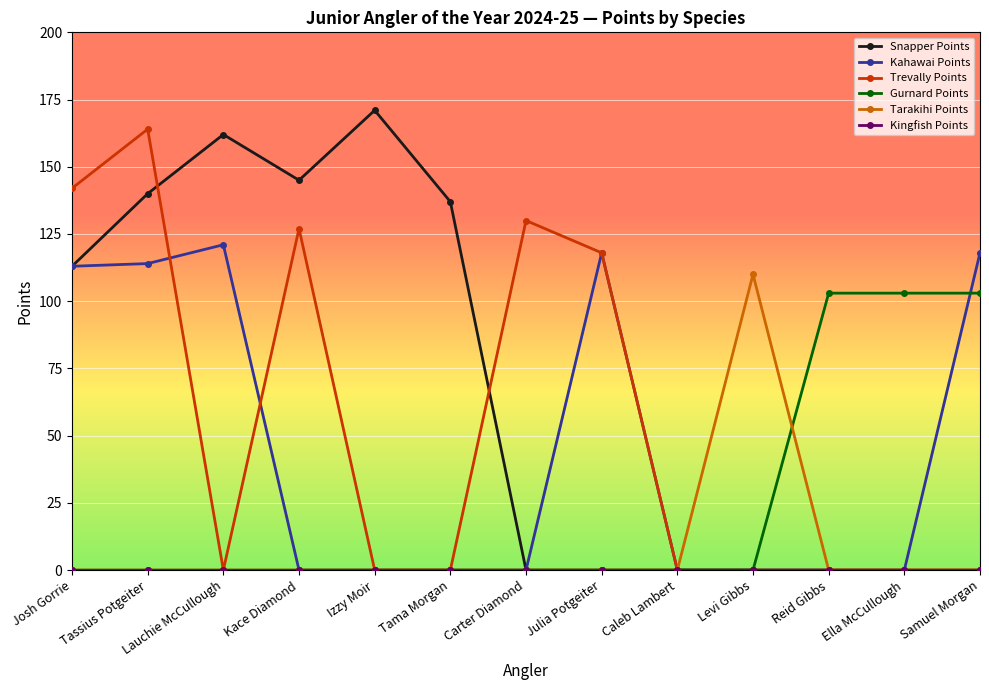

At which category does Snapper Points reach its first local valley?

Kace Diamond